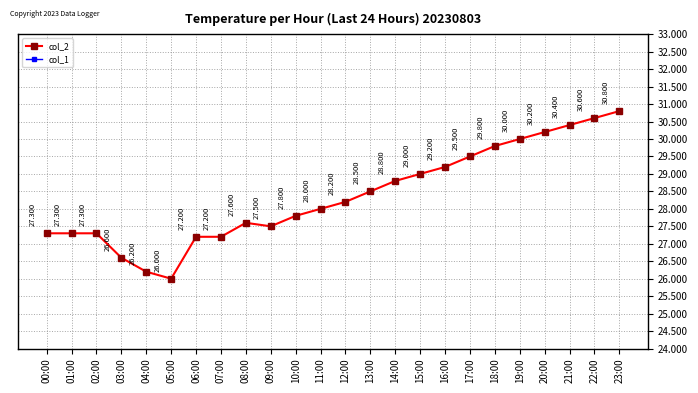

Reading right to left, extract all data points from this chart.

col_2: 30.8	30.6	30.4	30.2	30.0	29.8	29.5	29.2	29.0	28.8	28.5	28.2	28.0	27.8	27.5	27.6	27.2	27.2	26.0	26.2	26.6	27.3	27.3	27.3
col_1: 0.0	0.0	0.0	0.0	0.0	0.0	0.0	0.0	0.0	0.0	0.0	0.0	0.0	0.0	0.0	0.0	0.0	0.0	0.0	0.0	0.0	0.0	0.0	0.0